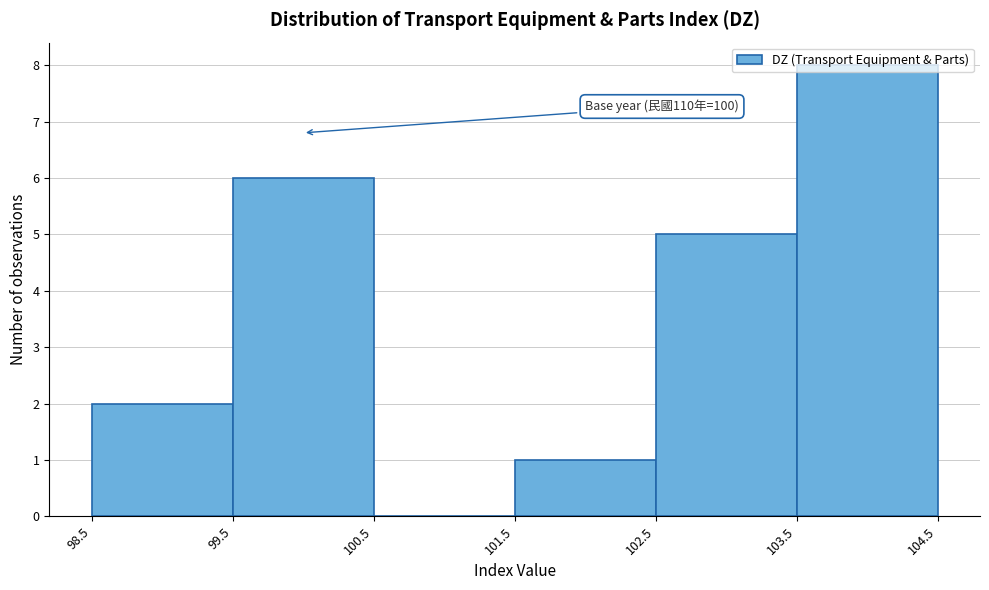

Which range on the x-axis has the tallest bar?

103.5 to 104.5